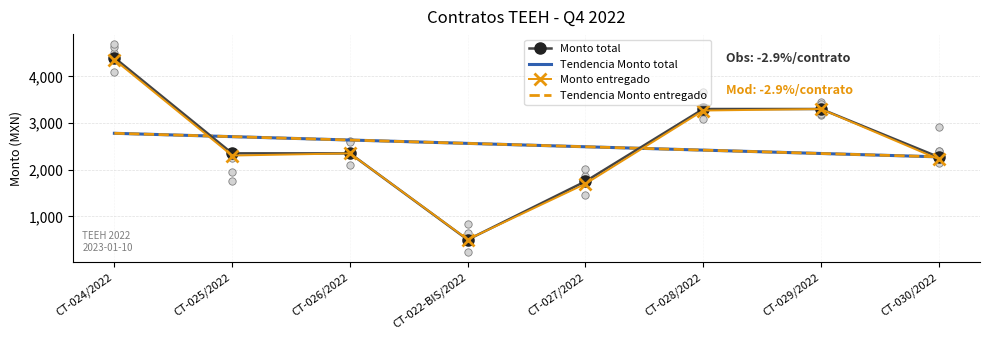

Which series has the largest total across all categories?

Monto total